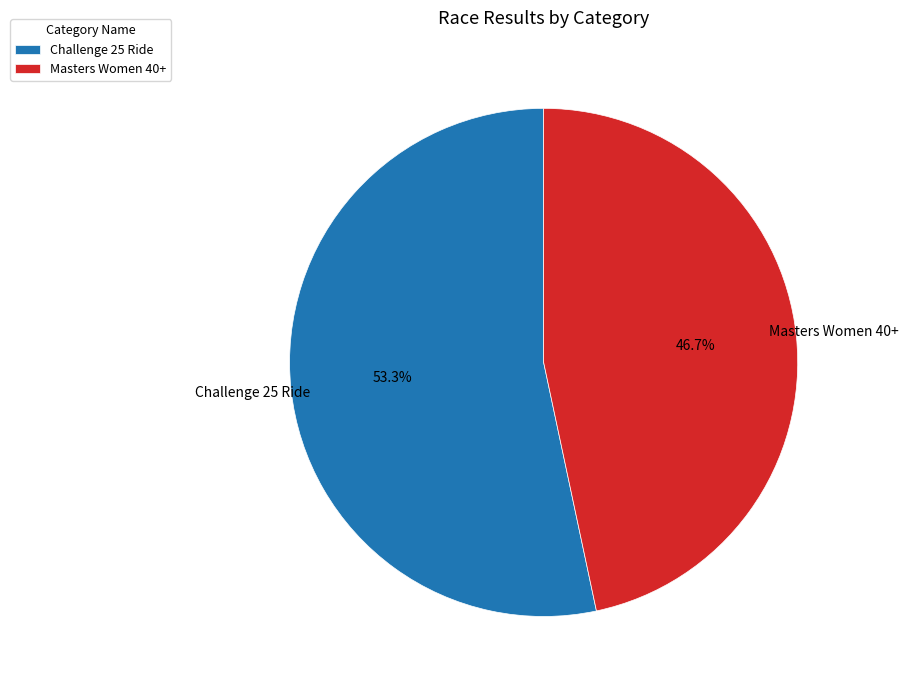

To the nearest percent, what is the combined percentage of Challenge 25 Ride and Masters Women 40+?

100%